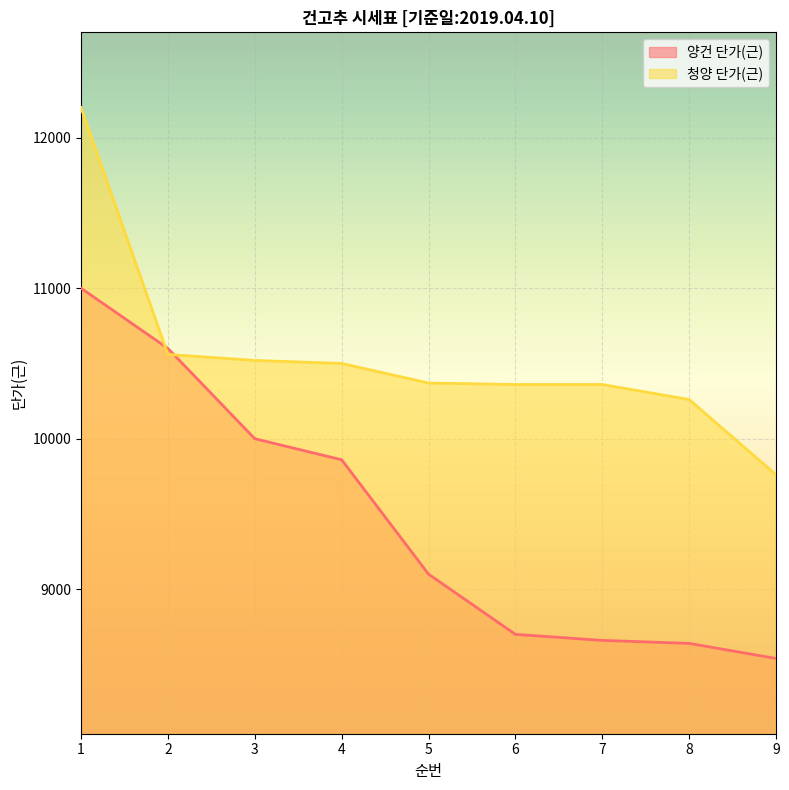

What is the greatest value displayed?

12200